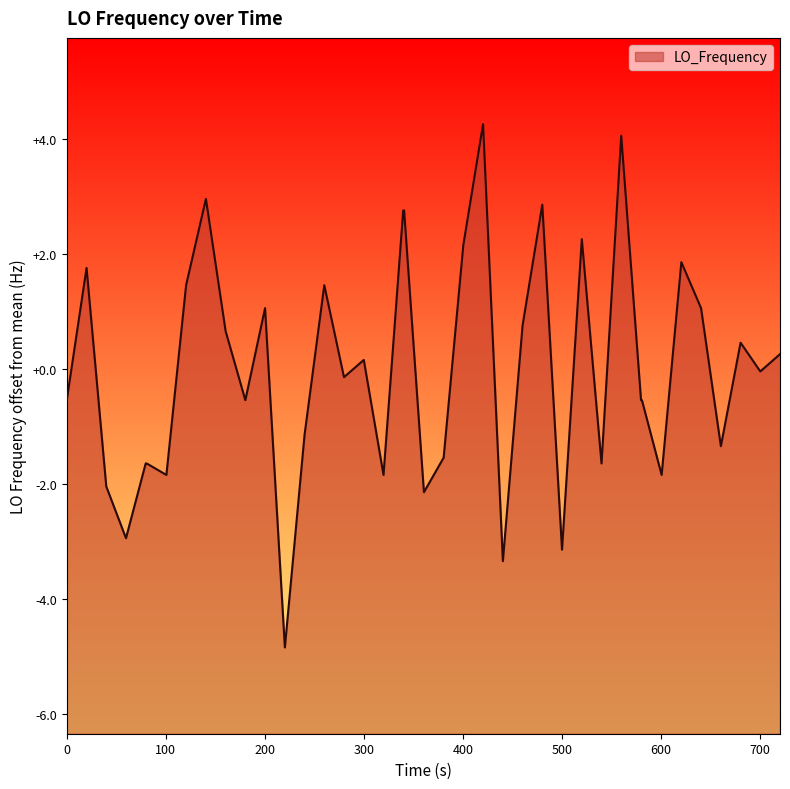

True or false: there are more than 2 points higher than both neighbors.

True